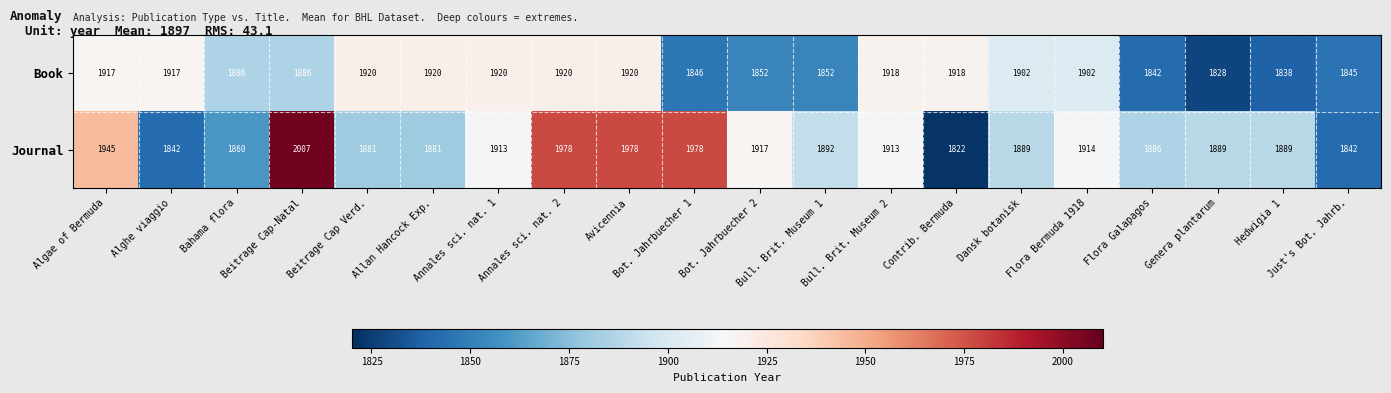

List the series in order of their peak value, lowest first.

Book, Journal